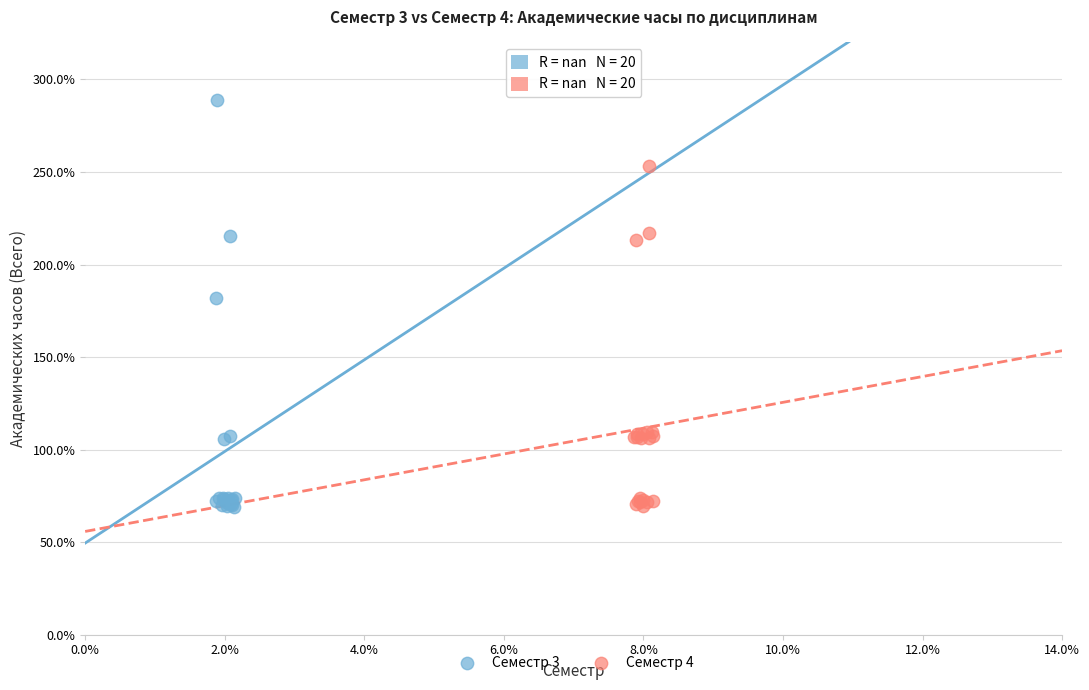

Which series has the widest spread of Y values?

Семестр 3